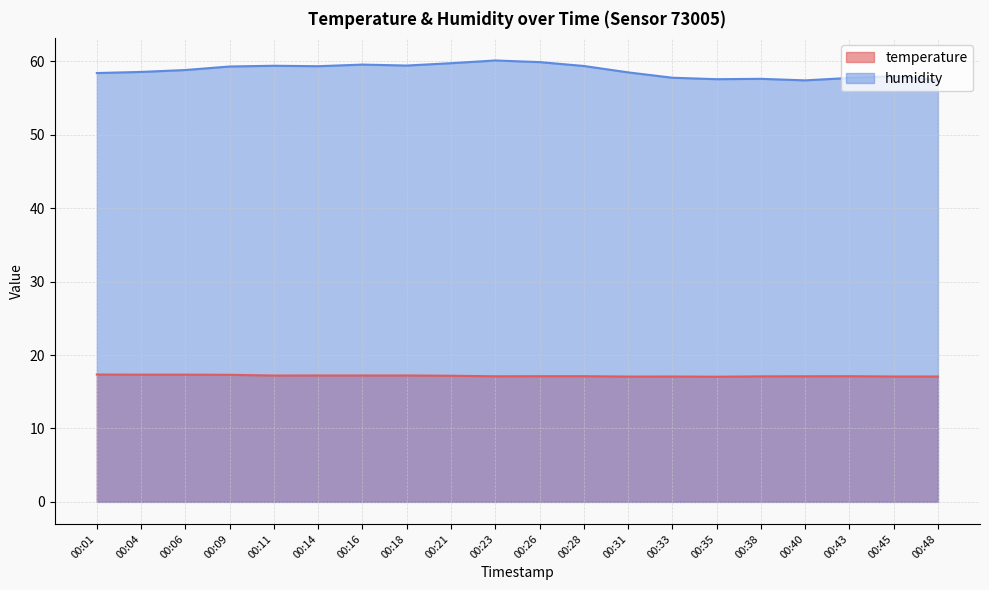

Rank the series at 00:26 from highest to lowest value.

humidity, temperature